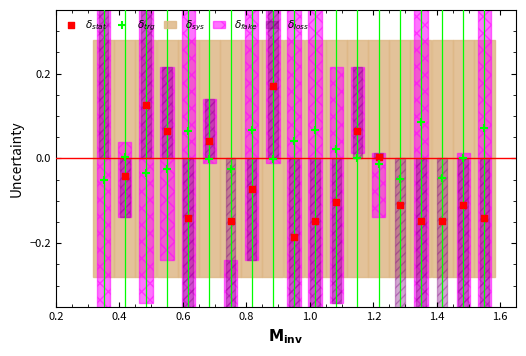

What are all the series names shown in the legend?

$\delta_{sys}$, $\delta_{fake}$, $\delta_{loss}$, $\delta_{stat}$, $\delta_{trg}$